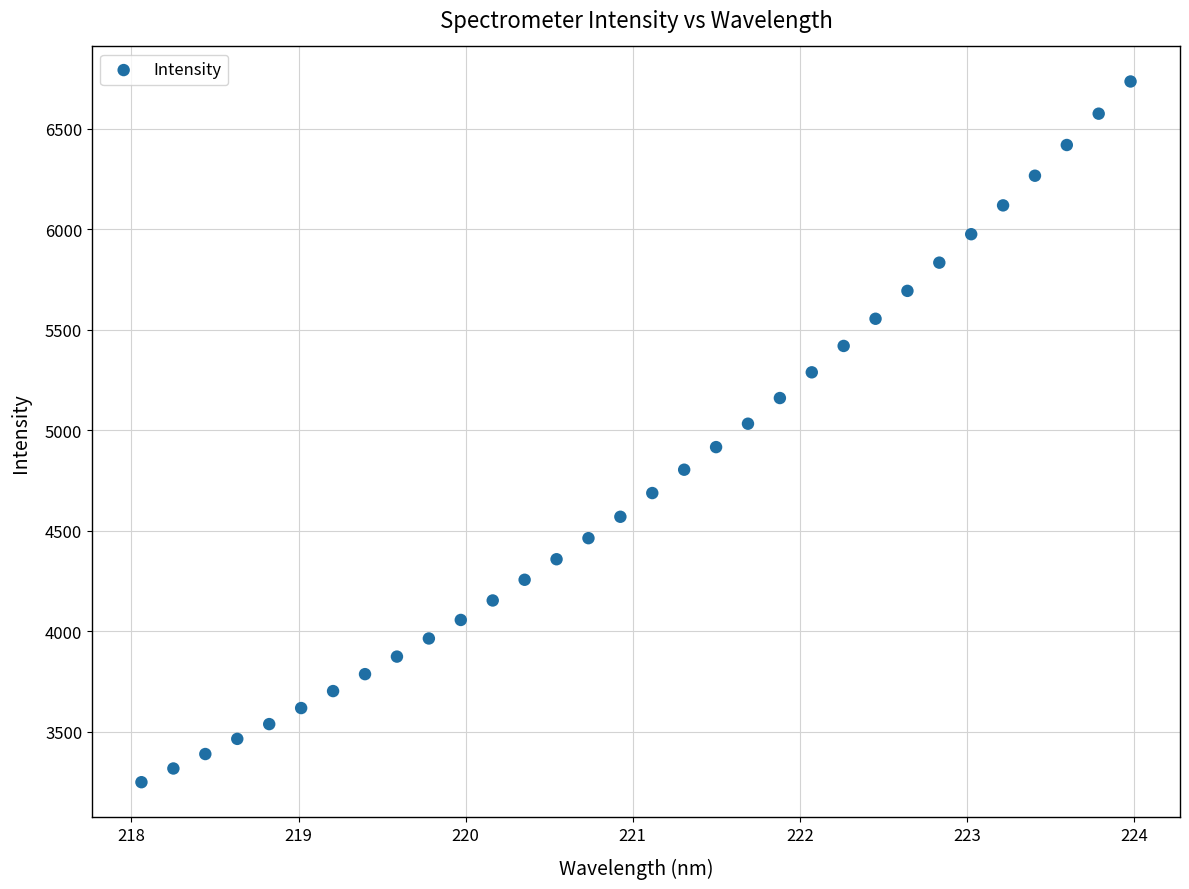

What is the range of X values (max minus min)?

5.9